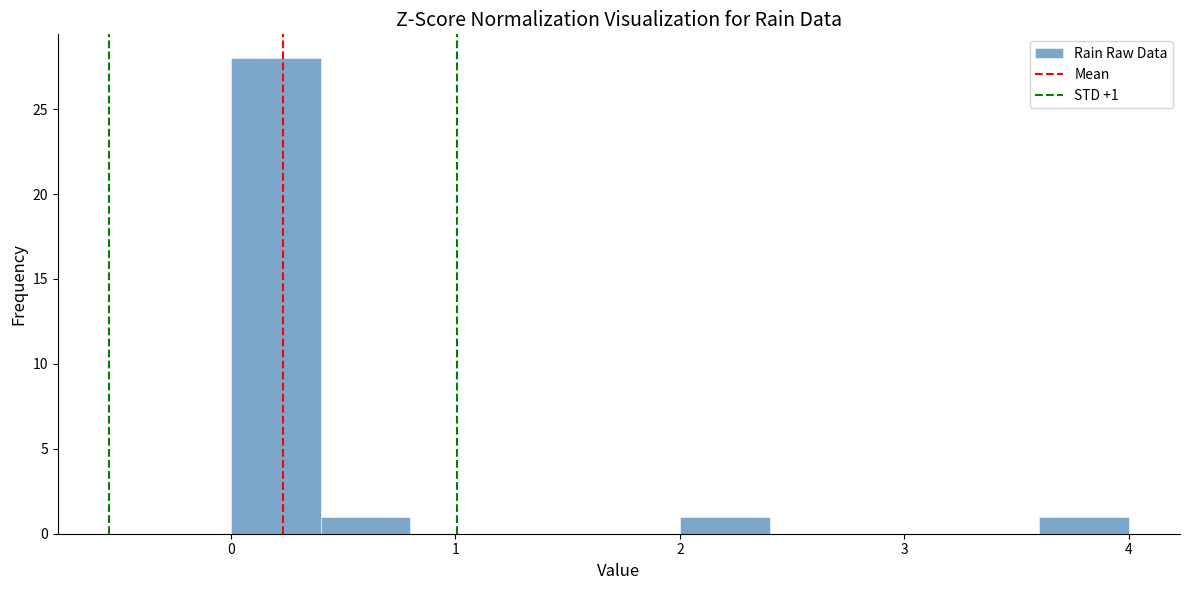

Which range on the x-axis has the tallest bar?

0.0 to 0.4